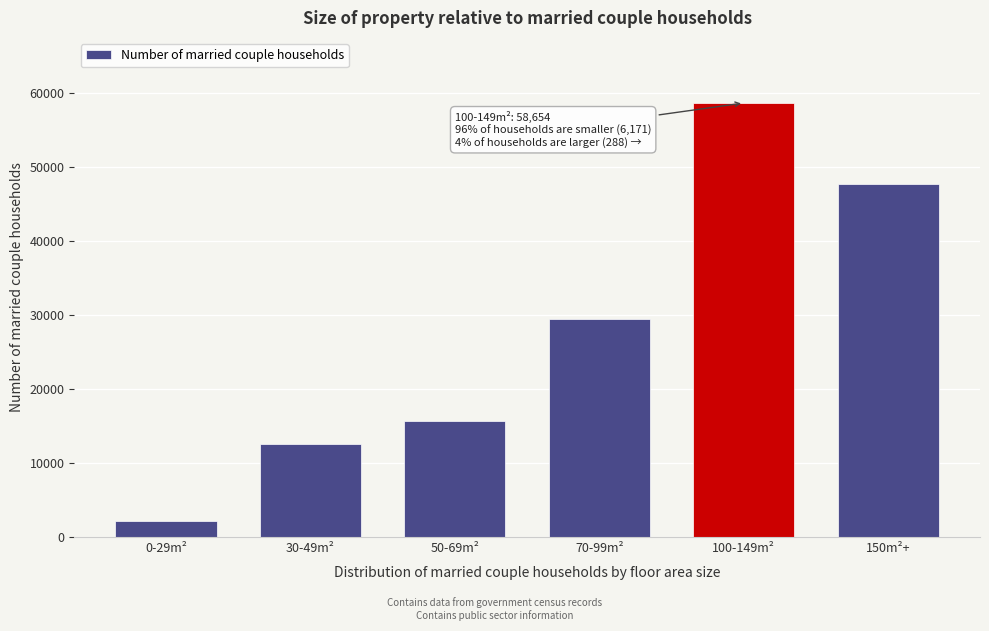

Reading right to left, extract all data points from this chart.

47679	58654	29447	15697	12515	2194